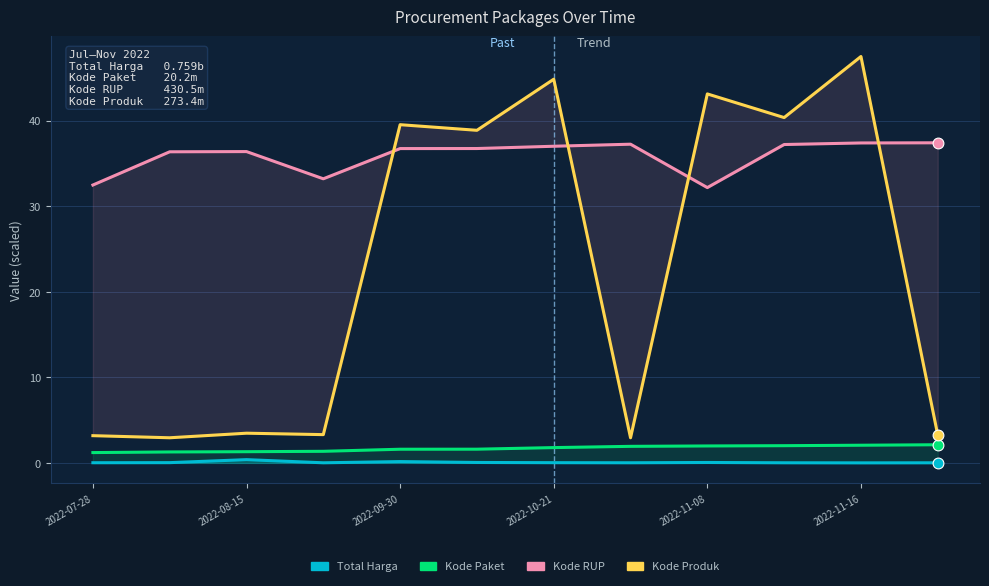

Which series has the largest total across all categories?

Kode RUP